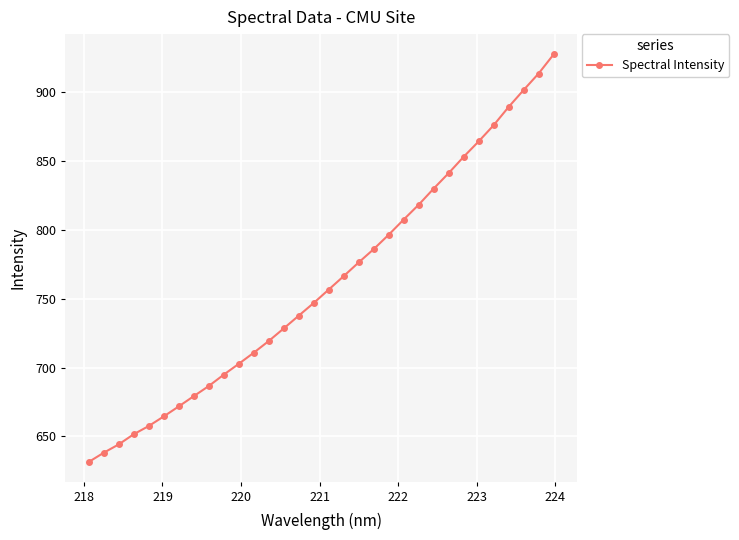

What is the greatest value displayed?

927.3